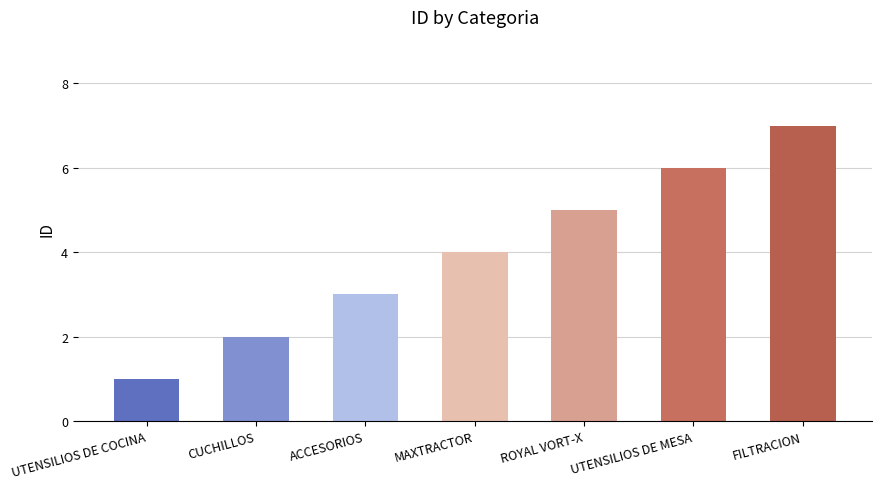

Count the values in the range 2 to 6.

5